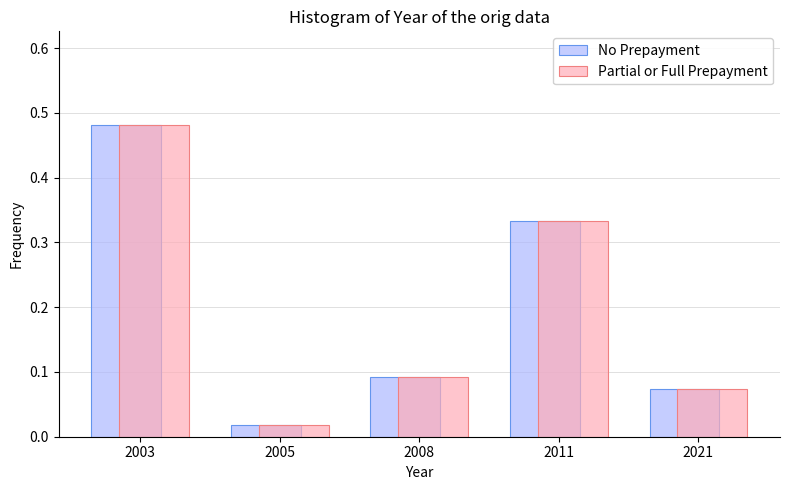

List the labels in order of No Prepayment value, smallest first.

2005, 2021, 2008, 2011, 2003